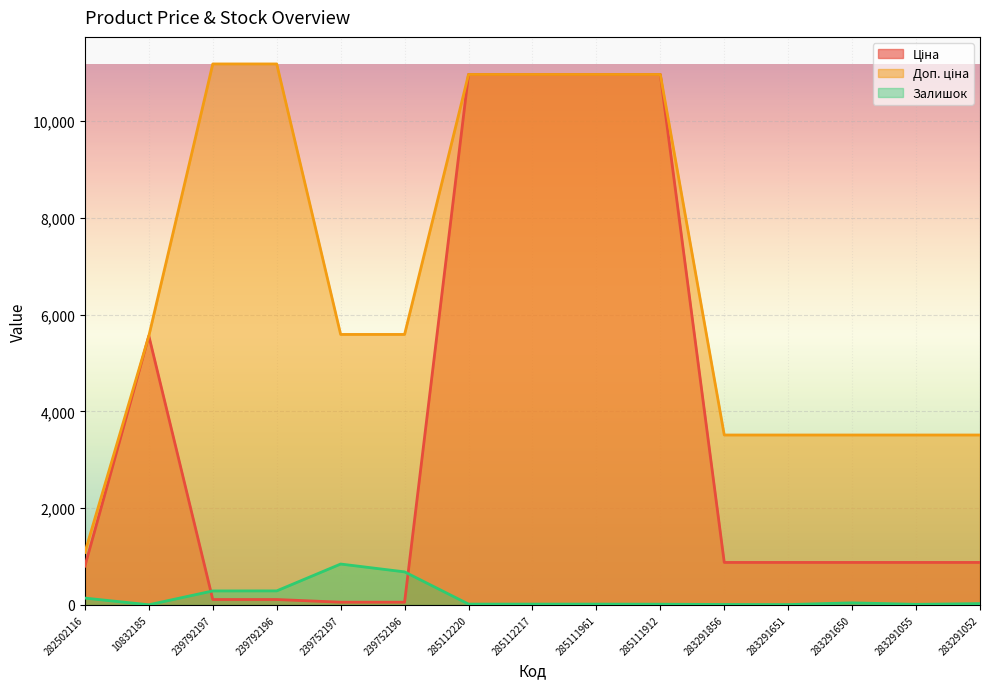

At which category does the chart reach its peak across all series?

239792197